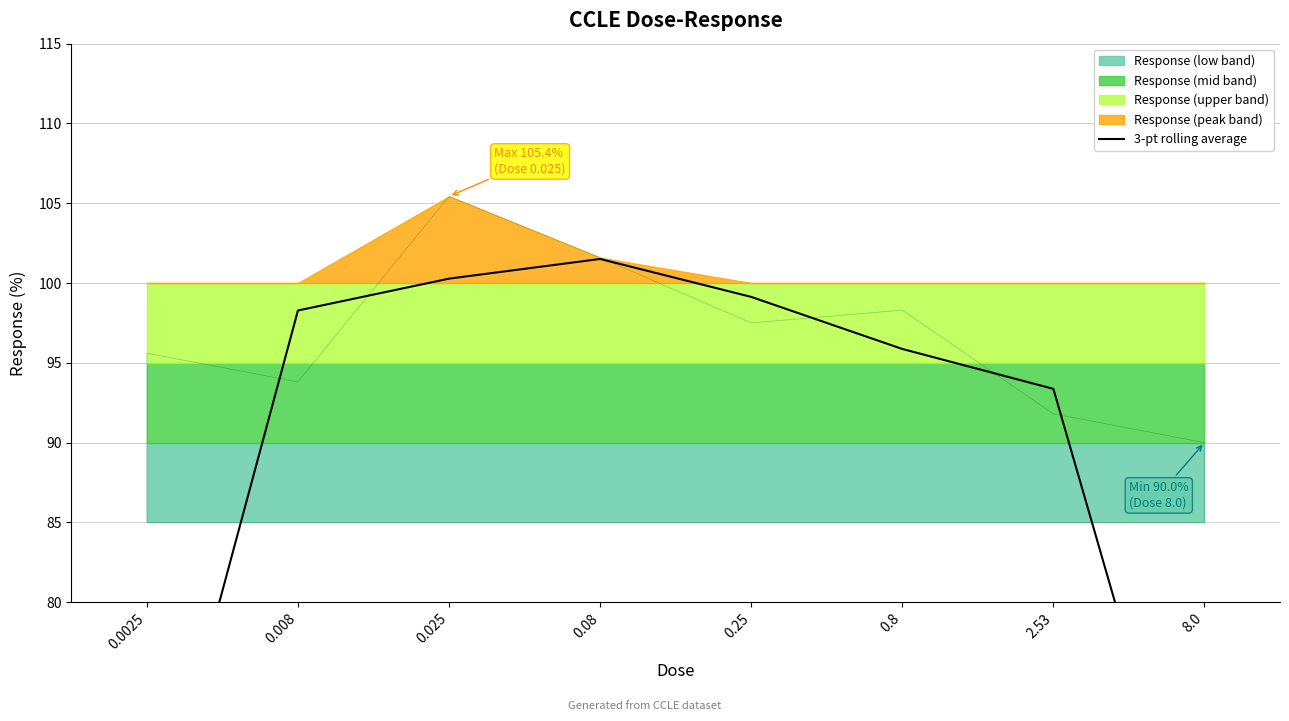

Is this an area chart (filled region under the line)?

No